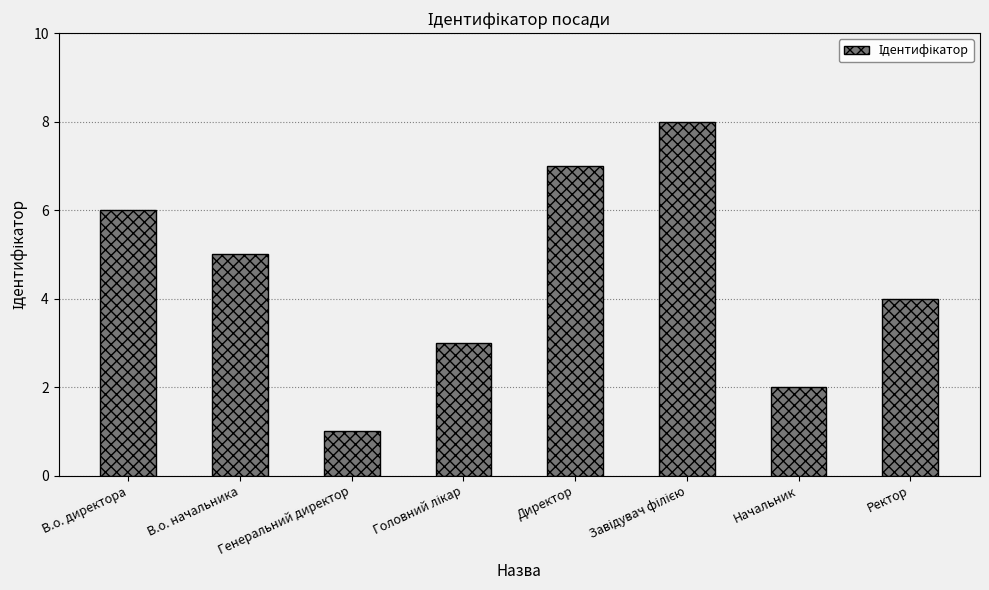

True or false: the data shows 1 at Генеральний директор.

True